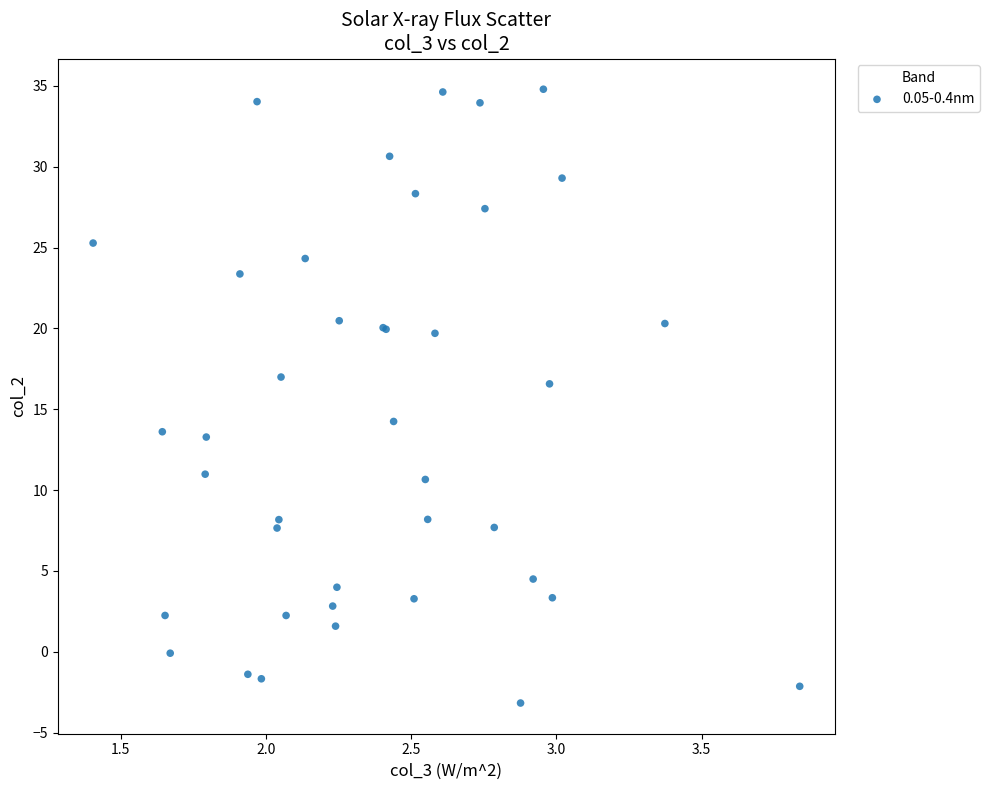

What Y value in the scatter plot is closest to 15?

14.2